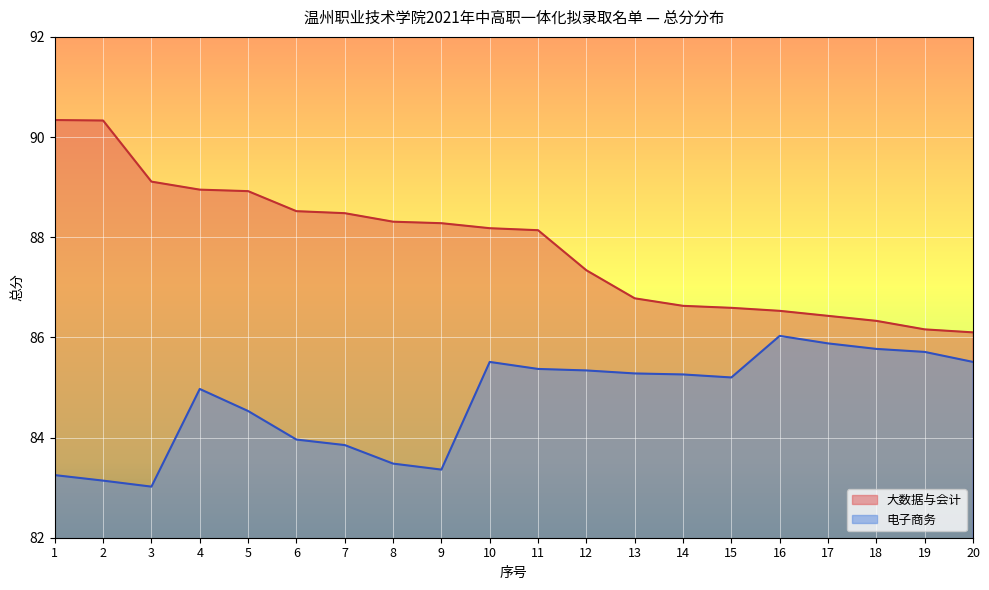

How many data points in 电子商务 are less than 85?

9